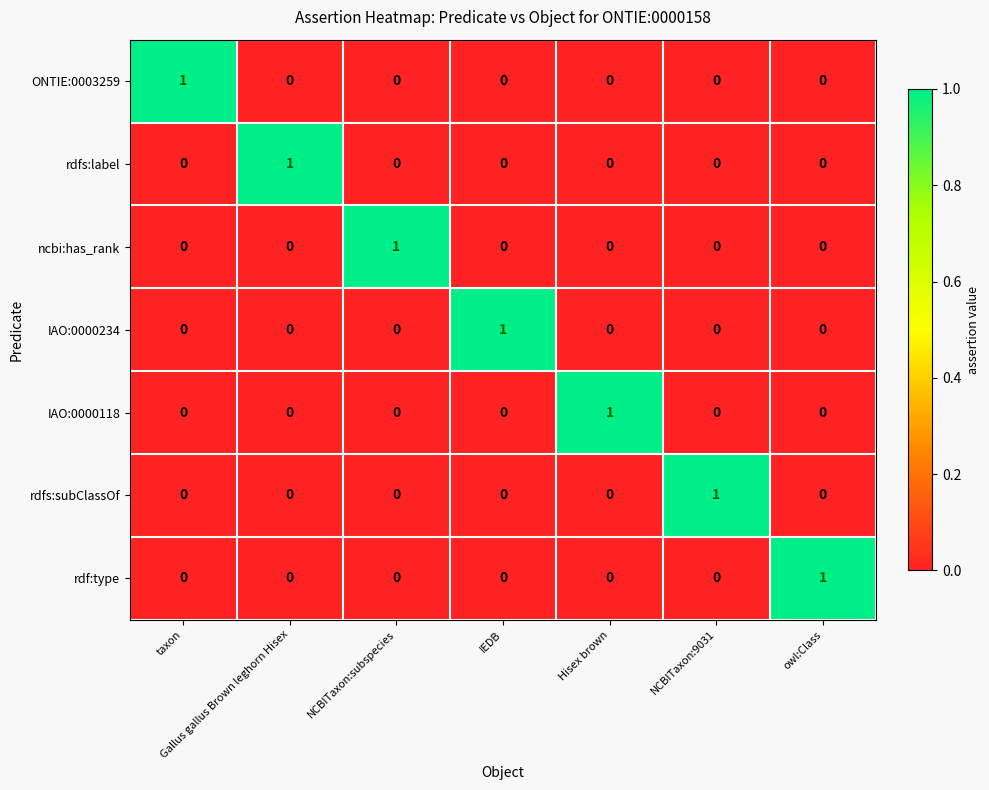

At which label does ONTIE:0003259 reach its peak?

taxon